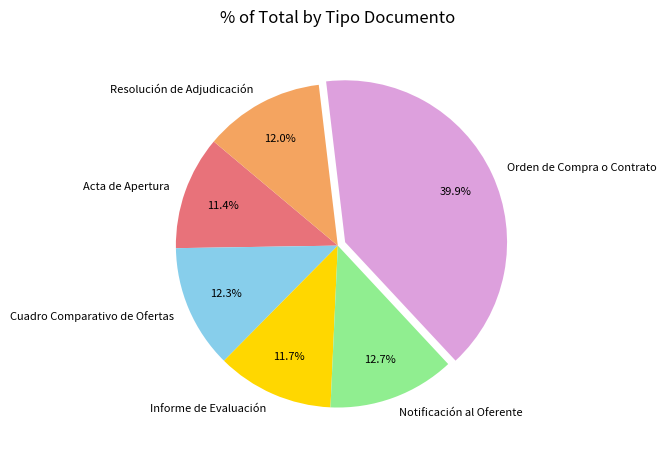

To the nearest percent, what percentage of the pie is Cuadro Comparativo de Ofertas?

12%